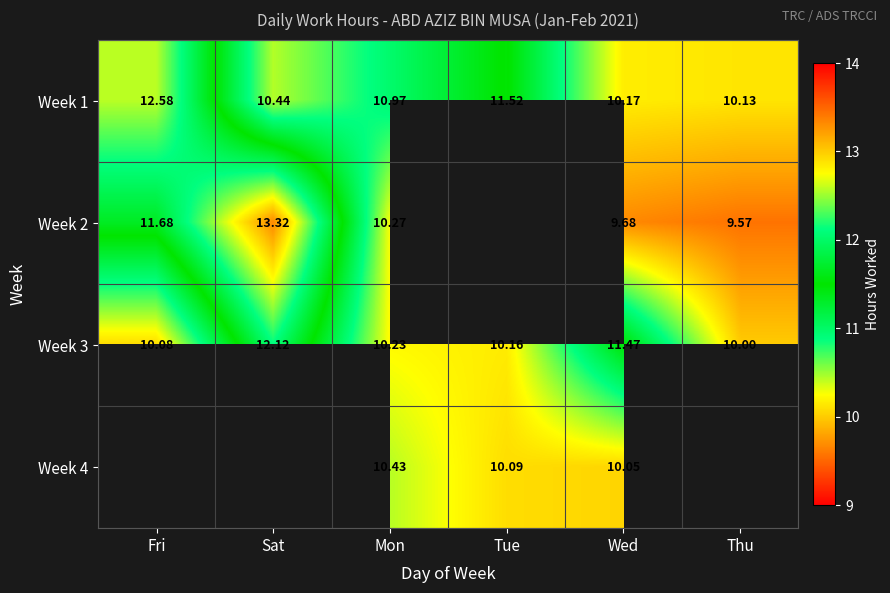

Is the value of Week 1 at Wed greater than the value of Week 2 at Fri?

No